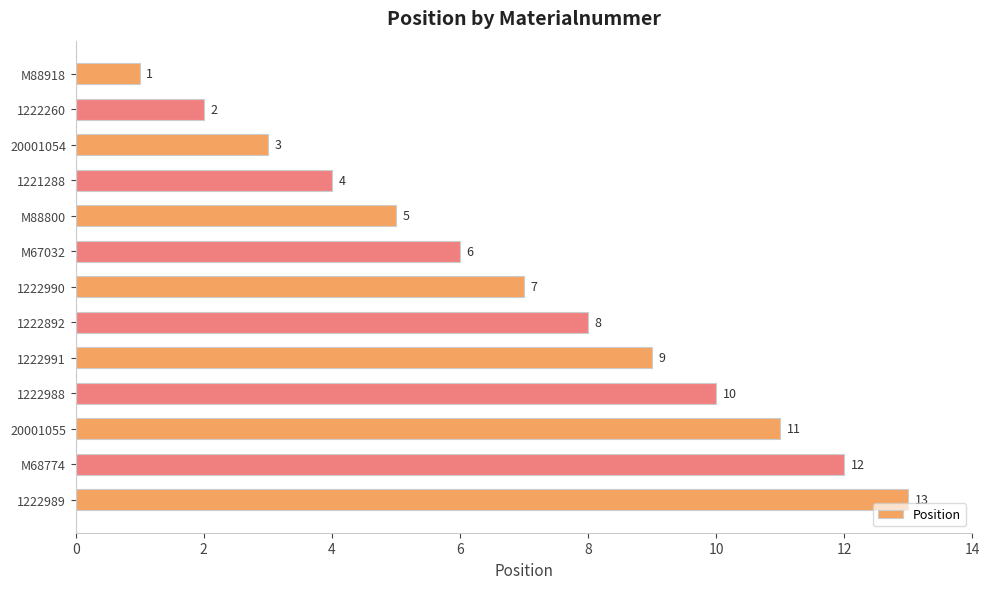

Count the number of categories in the chart.

13